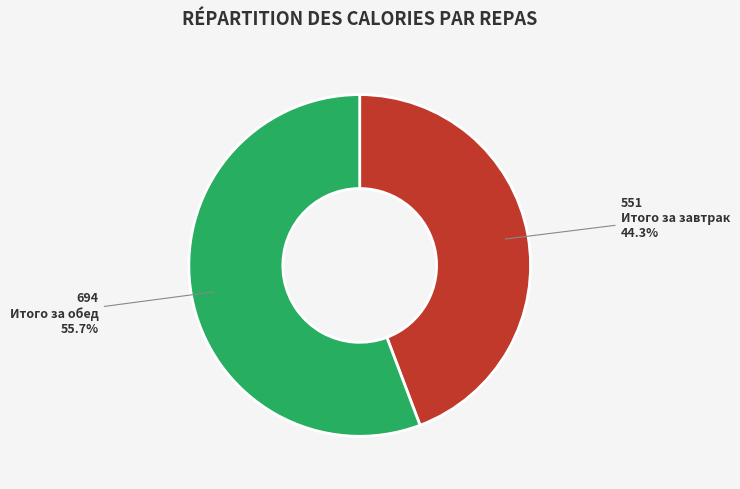

Is there a majority slice in this chart?

Yes